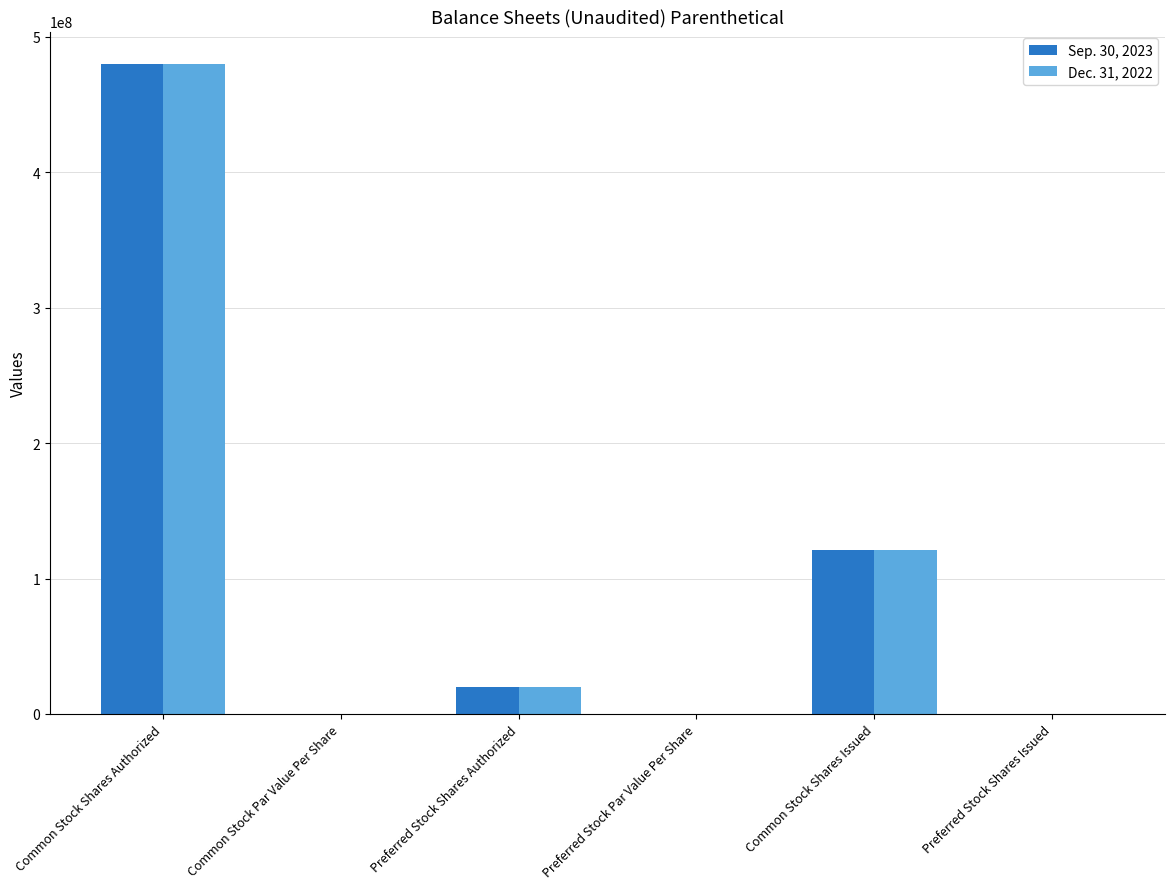

Is the value of Dec. 31, 2022 at Preferred Stock Par Value Per Share greater than the value of Sep. 30, 2023 at Preferred Stock Shares Authorized?

No